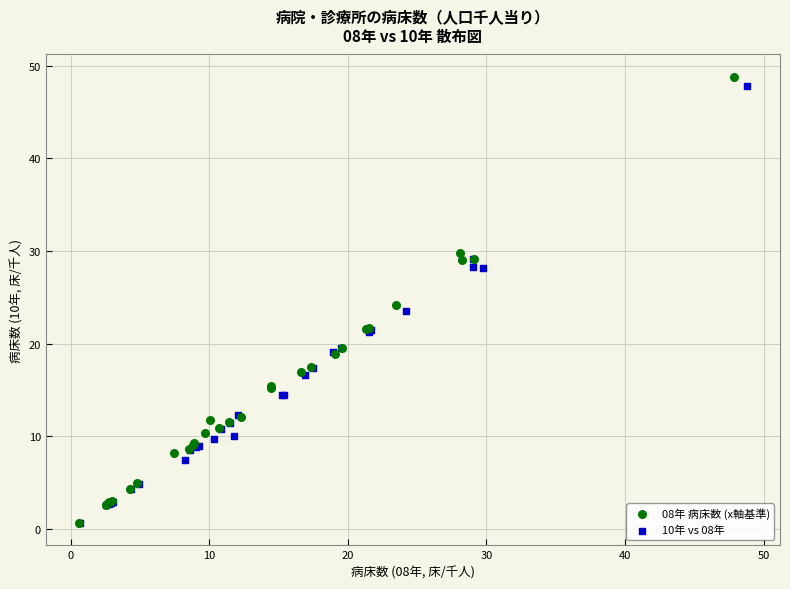

Which series has the widest spread of Y values?

08年 病床数 (x軸基準)